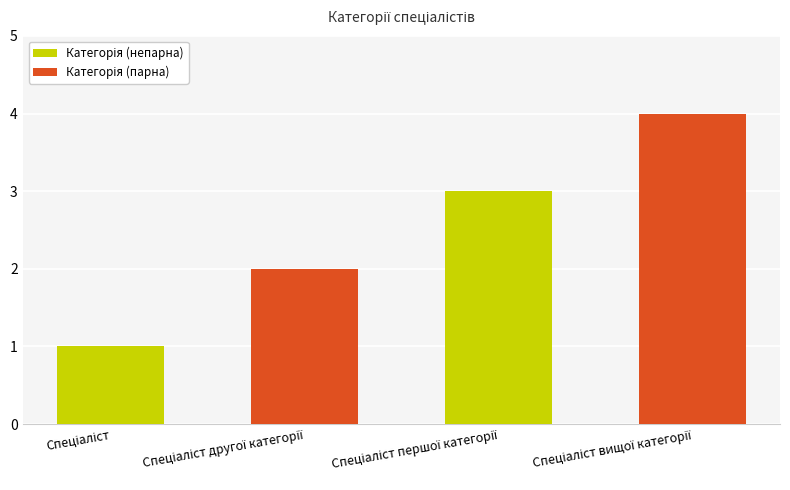

What is the maximum value shown in the chart?

4